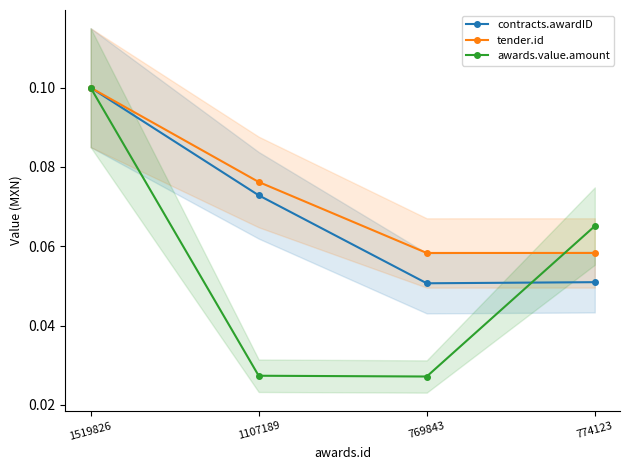

Reading right to left, list all the values displayed in this chart.

contracts.awardID: 774123=0.1	769843=0.1	1107189=0.1	1519826=0.1
tender.id: 774123=0.1	769843=0.1	1107189=0.1	1519826=0.1
awards.value.amount: 774123=0.1	769843=0.0	1107189=0.0	1519826=0.1